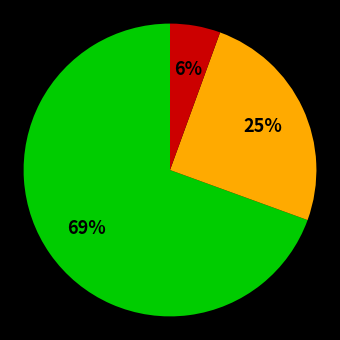

To the nearest percent, what is the average slice percentage?

33%